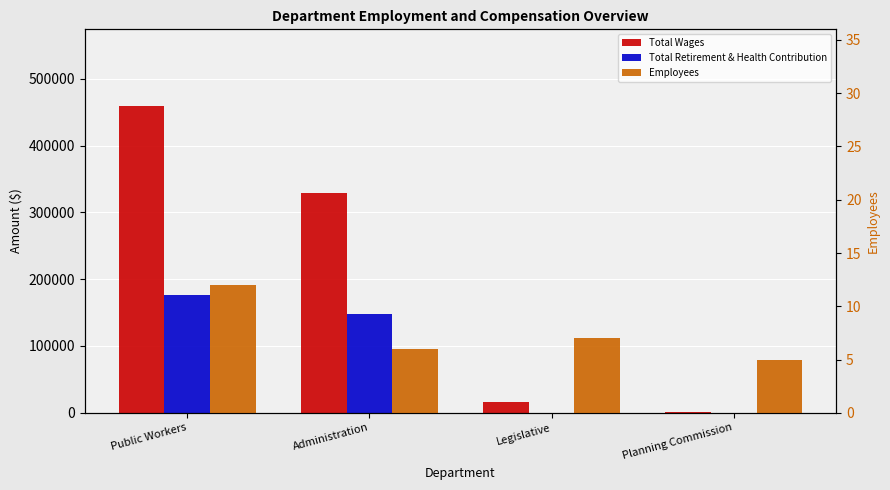

Reading right to left, list all the values displayed in this chart.

Total Wages: 1750	16800	328639	459199
Total Retirement & Health Contribution: 0	0	147407	176290
Employees: 5	7	6	12